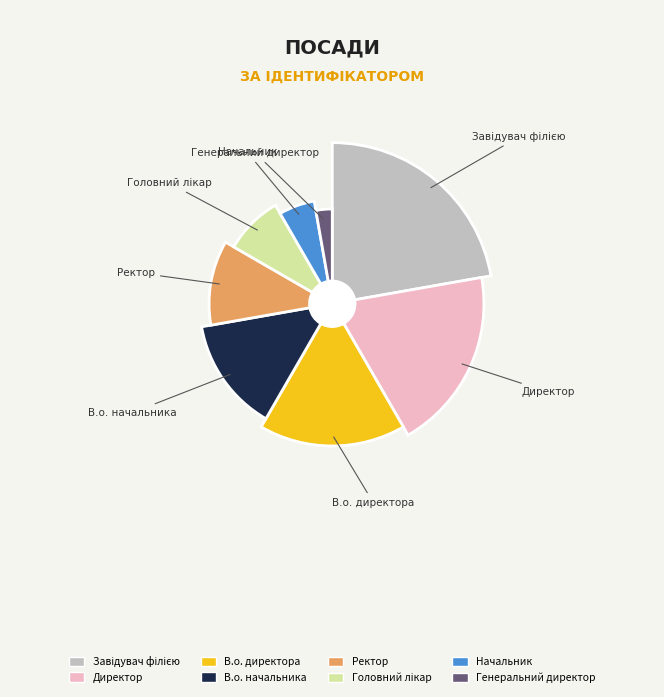

To the nearest percent, what is the average slice percentage?

12%